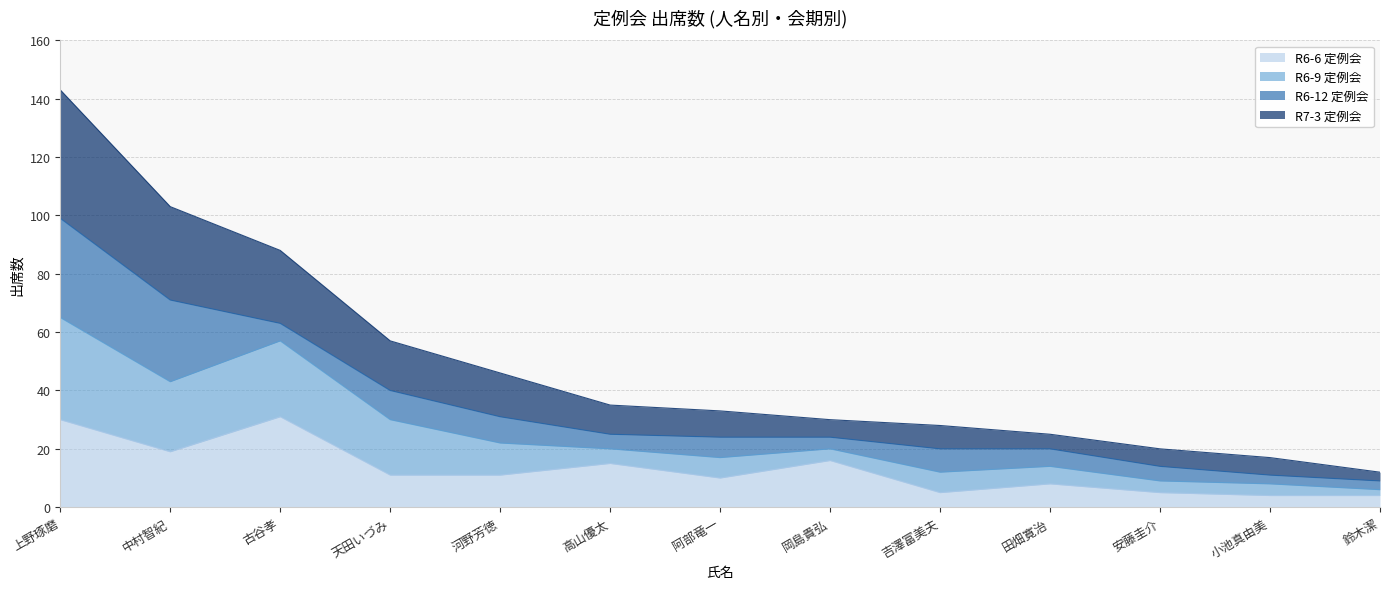

Does the chart display data point markers on the line(s)?

No